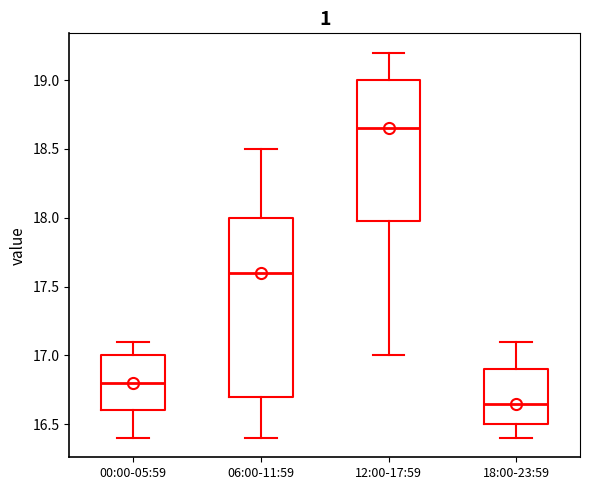

Reading left to right, read every box against the y-axis: the position of its median line, the range the box covers, and the ends of its whiskers. The values are not printed on the chart, so give them approximately, as read against the axis.

00:00-05:59: median 16.80, box 16.60 to 17.00, whiskers 16.40 to 17.10
06:00-11:59: median 17.60, box 16.70 to 18.00, whiskers 16.40 to 18.50
12:00-17:59: median 18.65, box 18.00 to 19.00, whiskers 17.00 to 19.20
18:00-23:59: median 16.65, box 16.50 to 16.90, whiskers 16.40 to 17.10